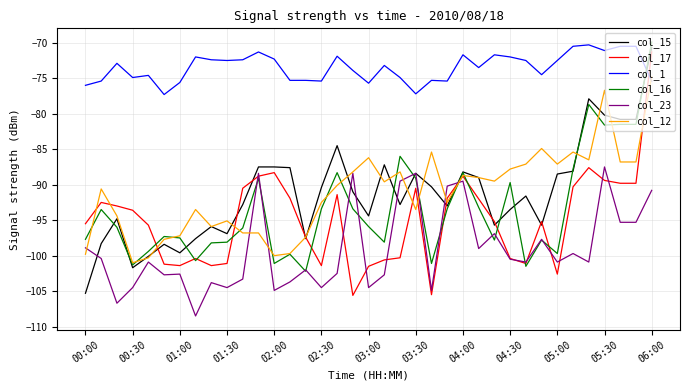

What is the maximum value shown in the chart?

-69.9